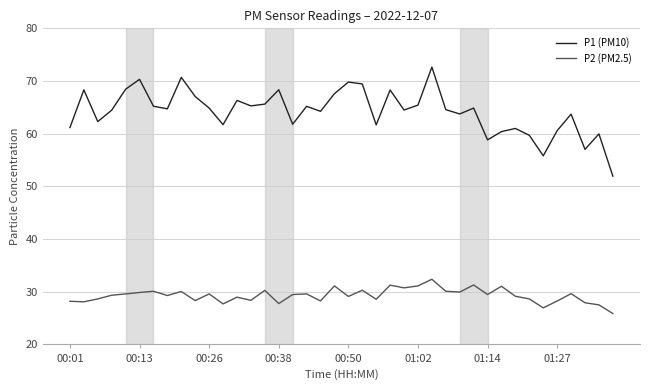

Which series has the largest total across all categories?

P1 (PM10)